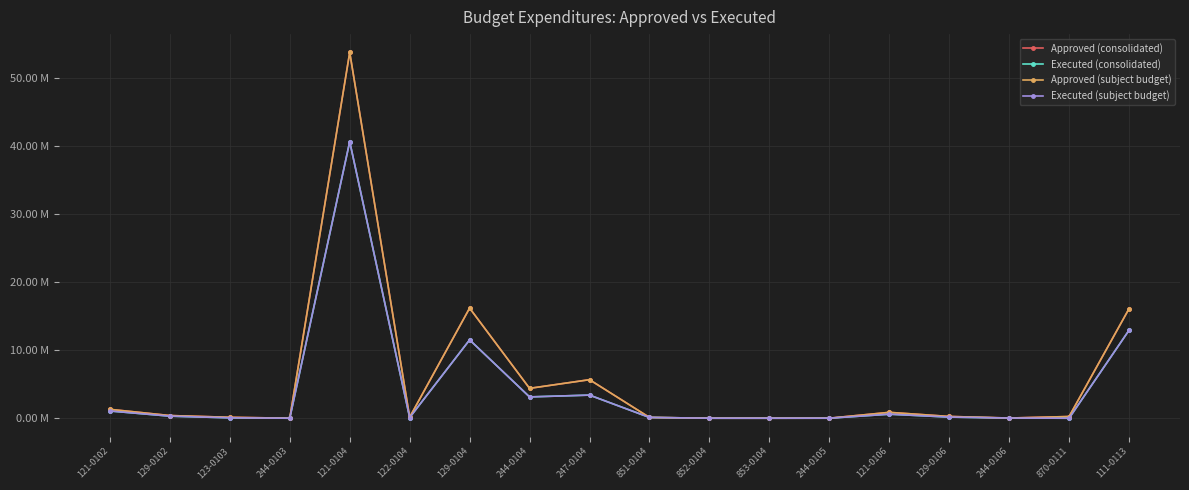

Is this an area chart (filled region under the line)?

No